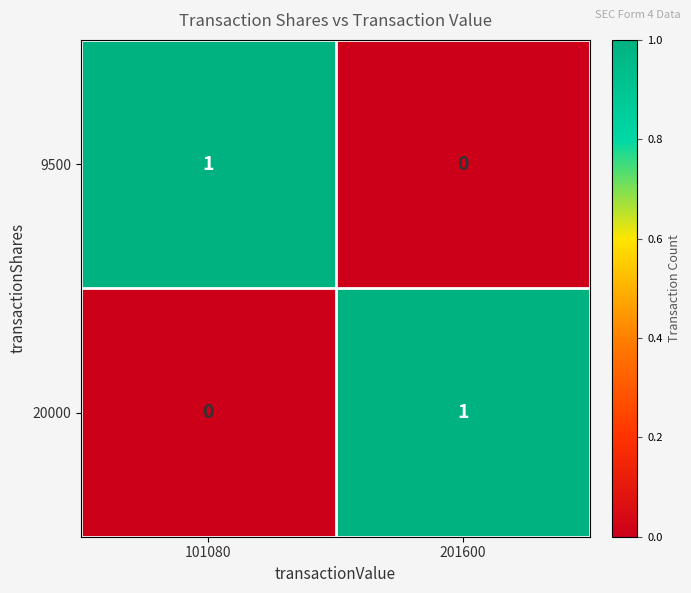

Rank the categories by 9500 value from highest to lowest.

101080, 201600